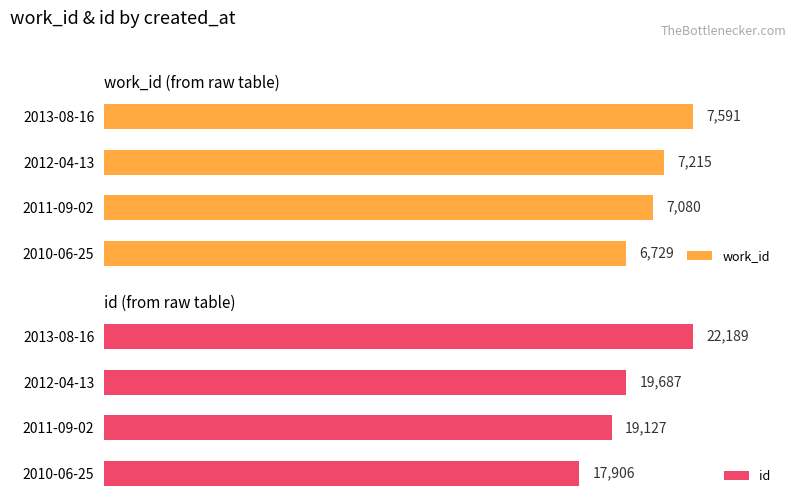

What is the sum of the id values at 2011-09-02 and 2012-04-13?

38814